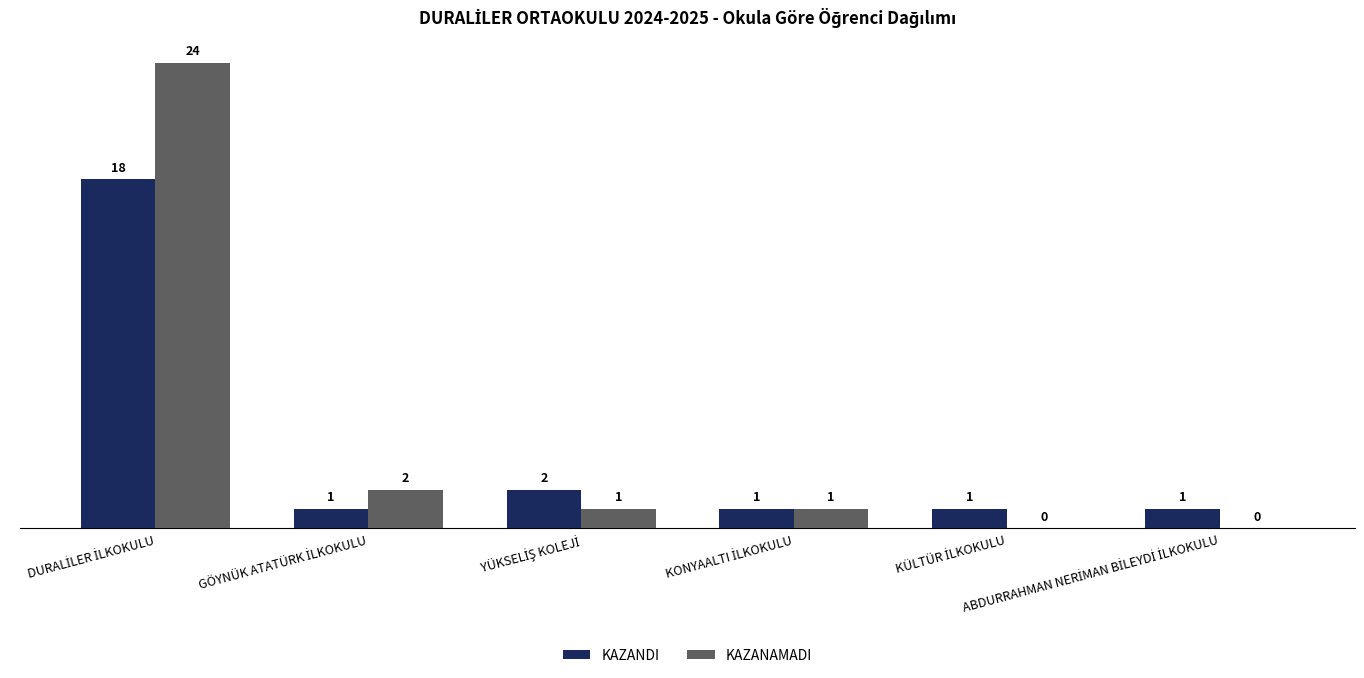

Which series has the largest total across all categories?

KAZANAMADI